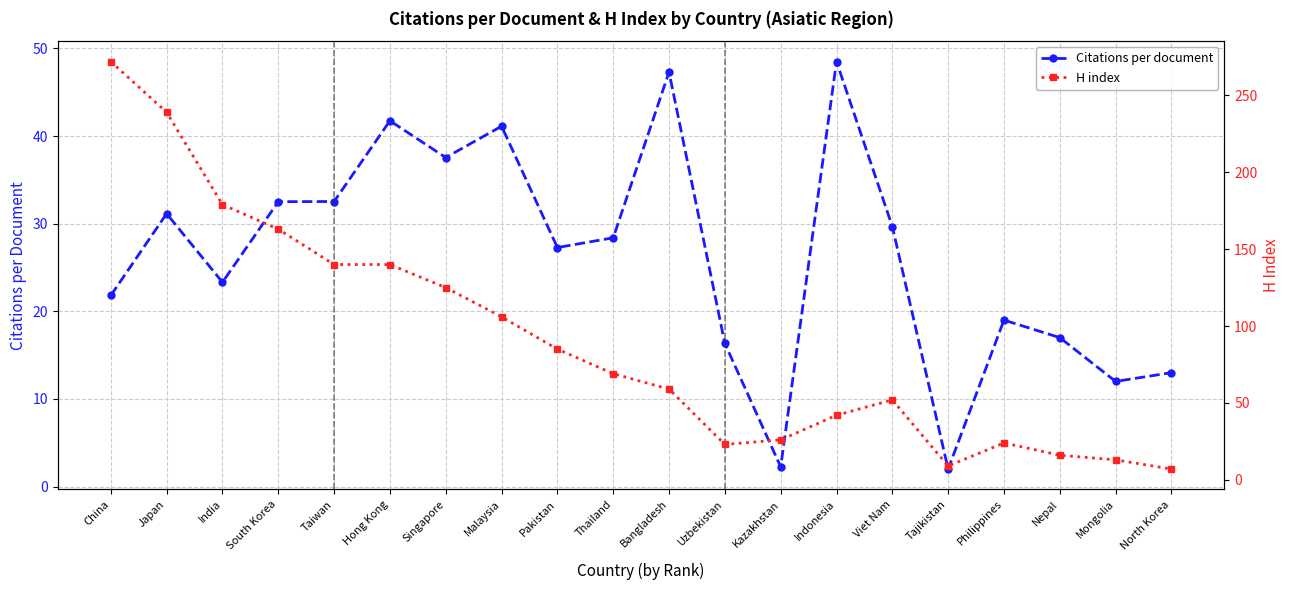

What position from the left is South Korea?

4